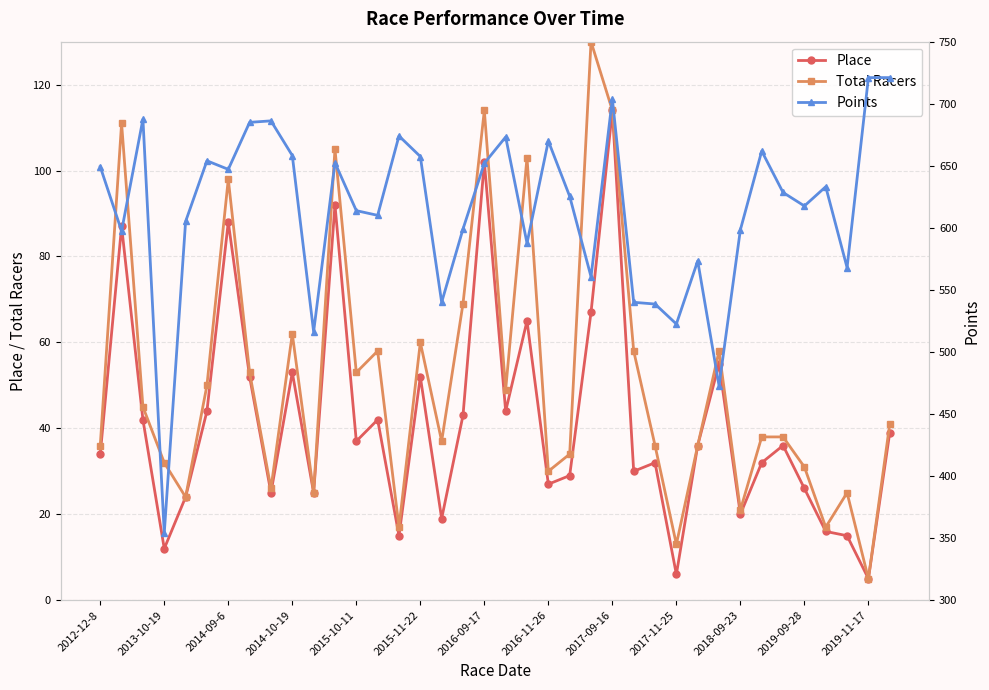

What is the value of the Total Racers point at the 23rd from the left?

34.0